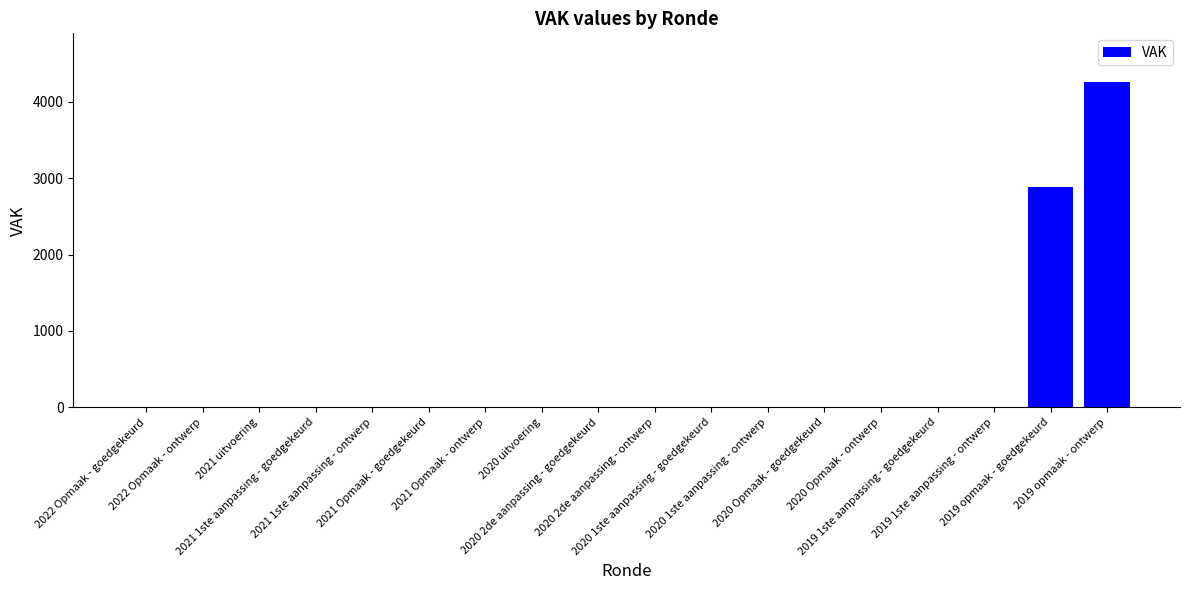

Reading left to right, list all the values displayed in this chart.

0	0	0	0	0	0	0	0	0	0	0	0	0	0	0	0	2879	4258